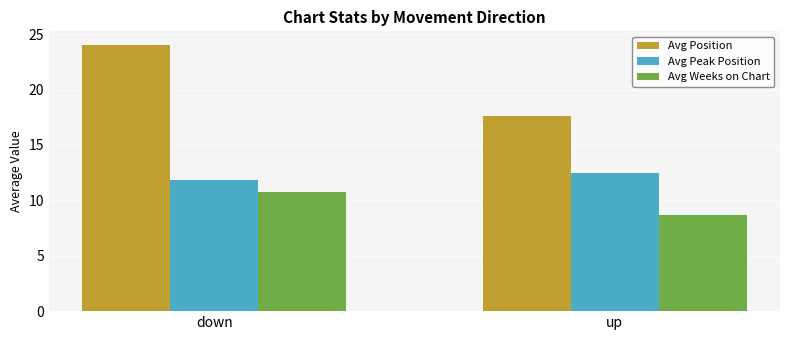

Between down and up, which series saw the biggest shift?

Avg Position